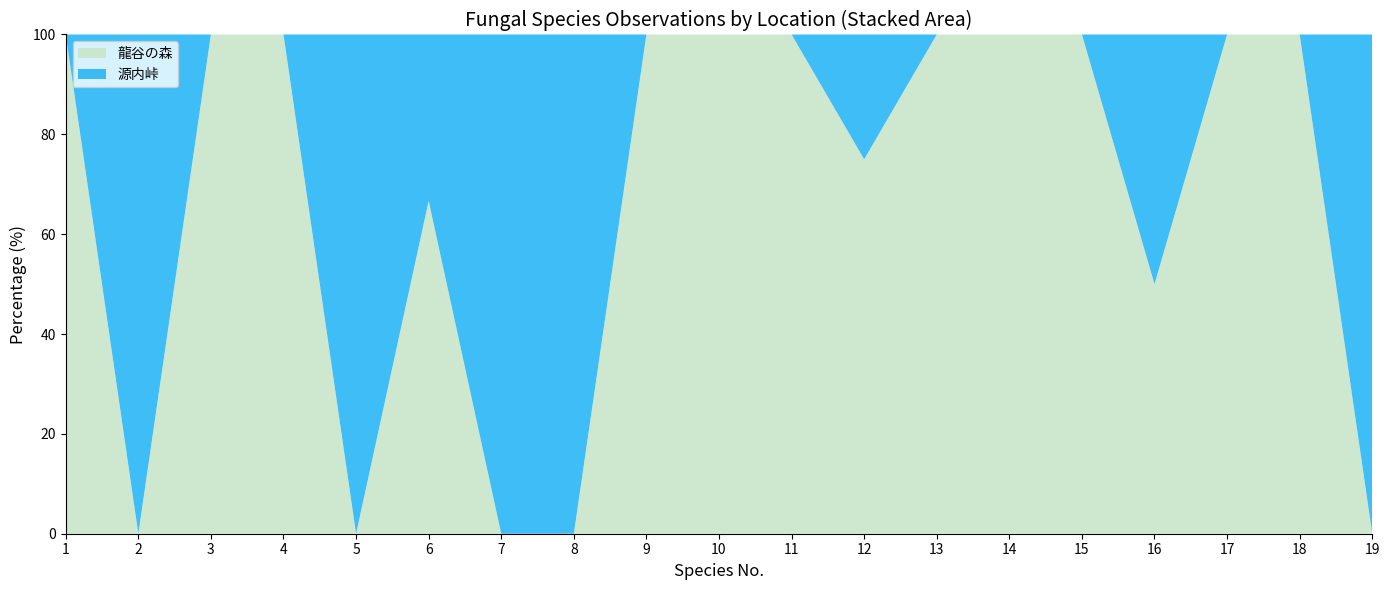

Reading left to right, extract all data points from this chart.

龍谷の森: 1=4	2=0	3=1	4=7	5=0	6=2	7=0	8=0	9=3	10=1	11=1	12=3	13=1	14=1	15=1	16=1	17=1	18=1	19=0
源内峠: 1=0	2=1	3=0	4=0	5=2	6=1	7=1	8=1	9=0	10=0	11=0	12=1	13=0	14=0	15=0	16=1	17=0	18=0	19=1